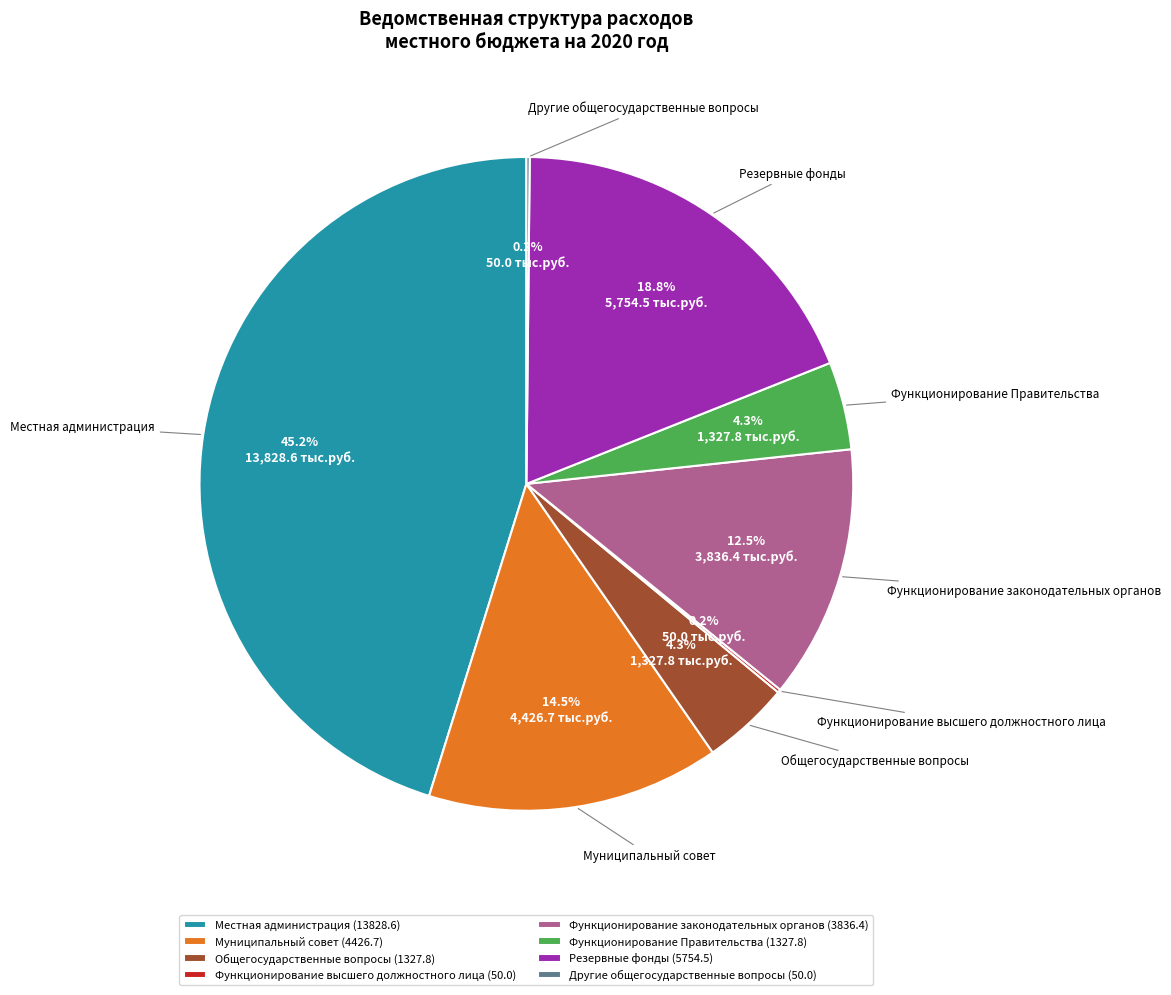

Is there any slice that represents more than half of the pie?

No